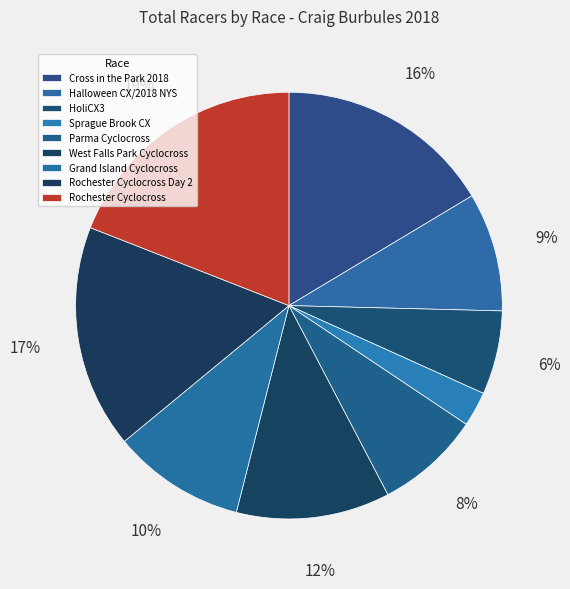

To the nearest percent, what is the difference between the Sprague Brook CX and HoliCX3 slice percentages?

4%